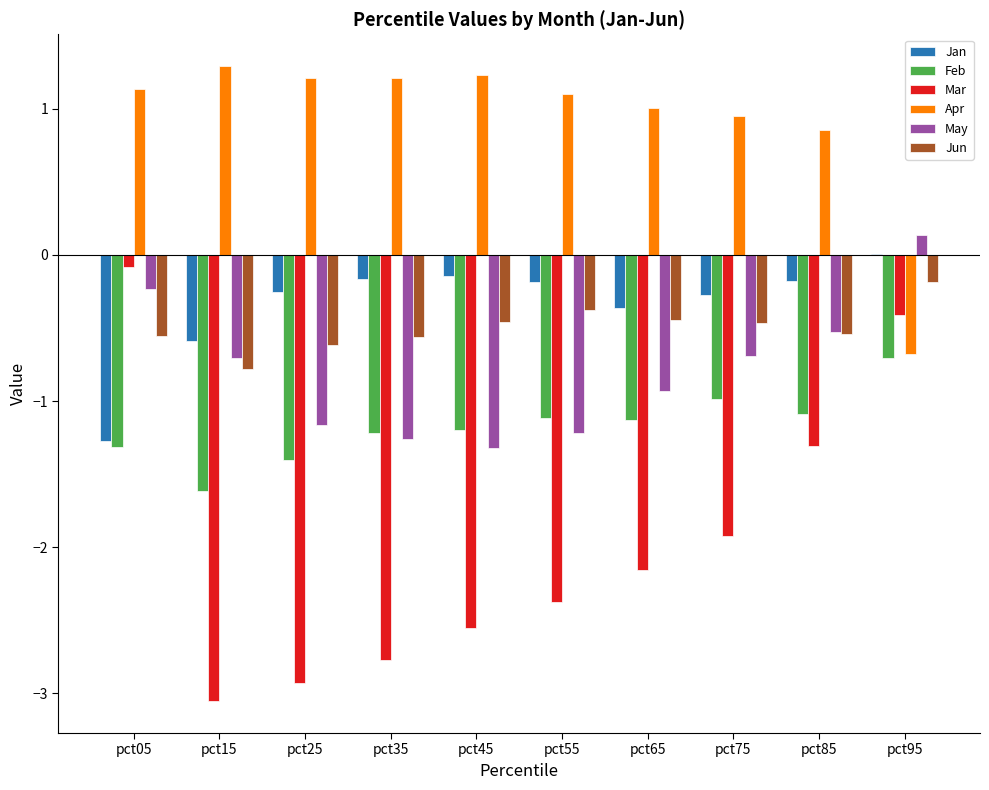

What are all the series names shown in the legend?

Jan, Feb, Mar, Apr, May, Jun